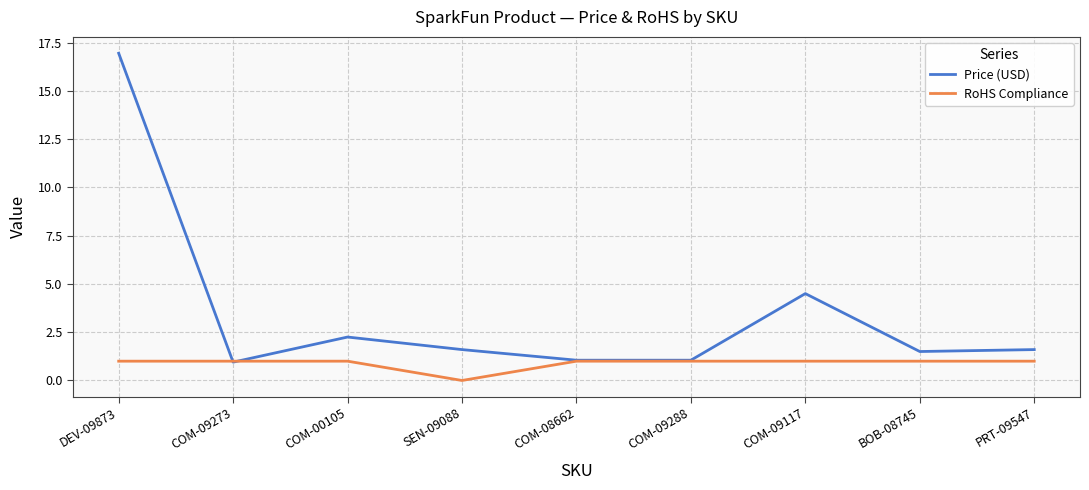

What is the difference between the maximum and minimum values in the RoHS Compliance series?

1.0